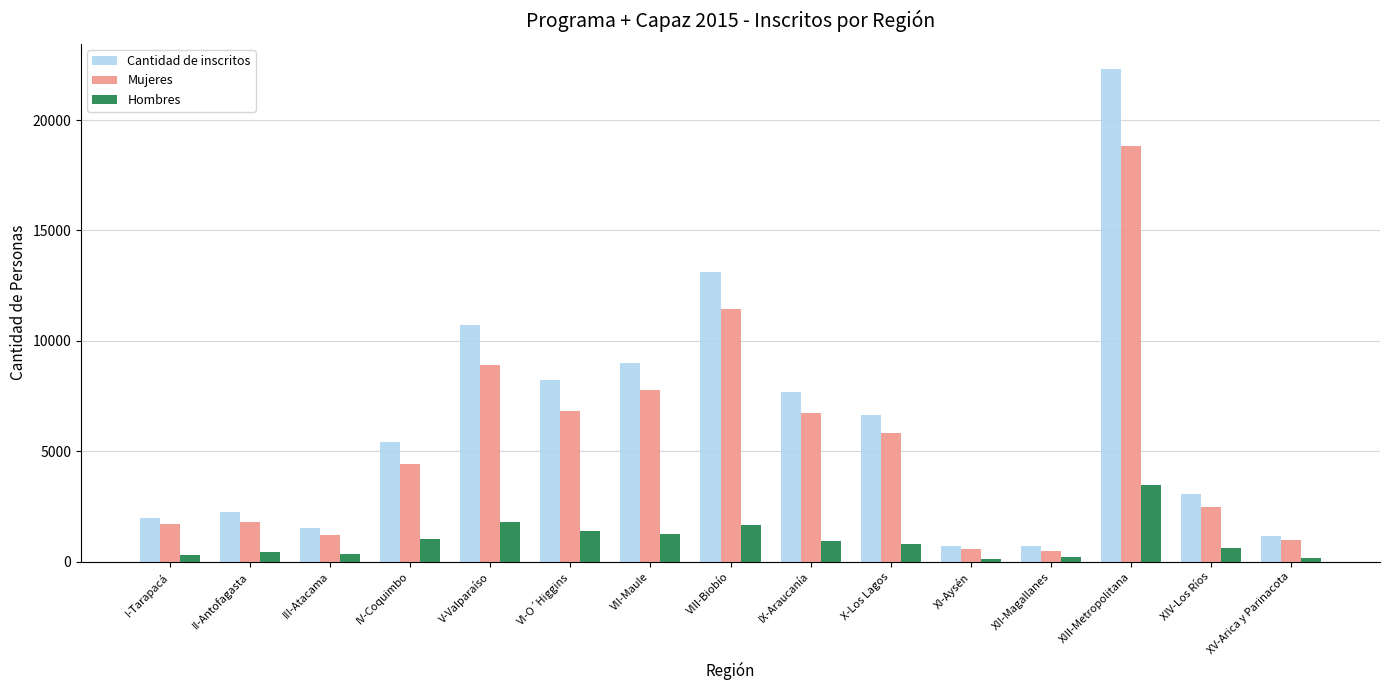

Which series has the largest total across all categories?

Cantidad de inscritos